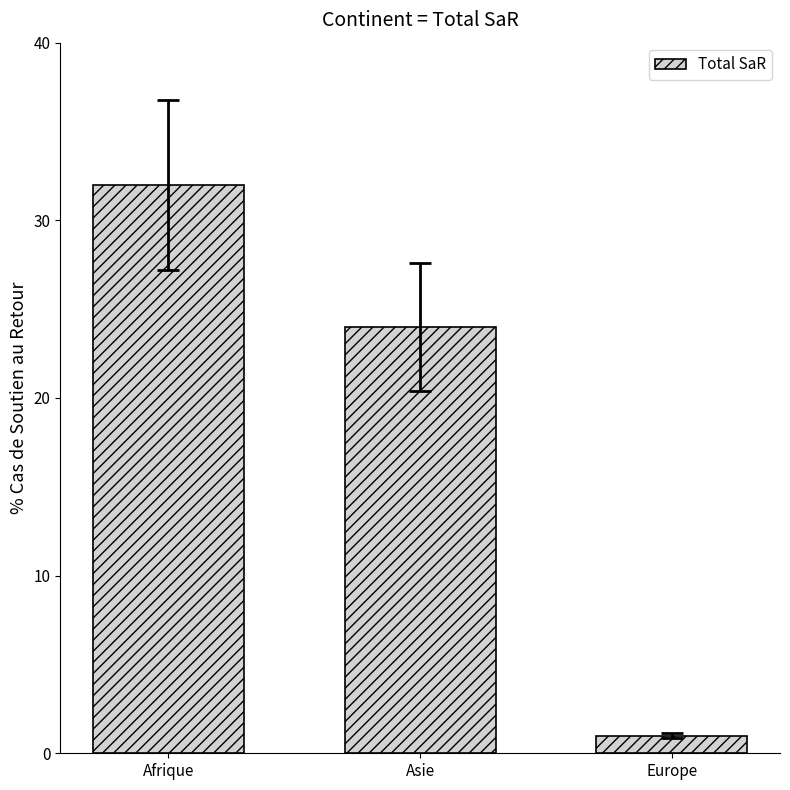

Rank the categories by value from lowest to highest.

Europe, Asie, Afrique